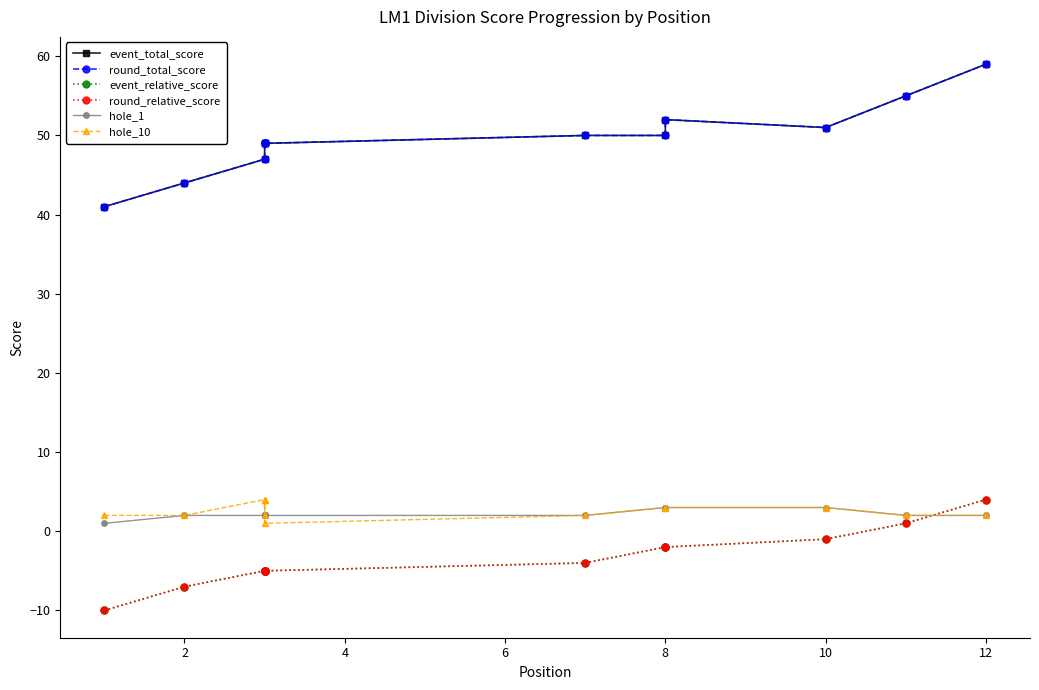

What is the spread (max minus min) of values at 8?

54